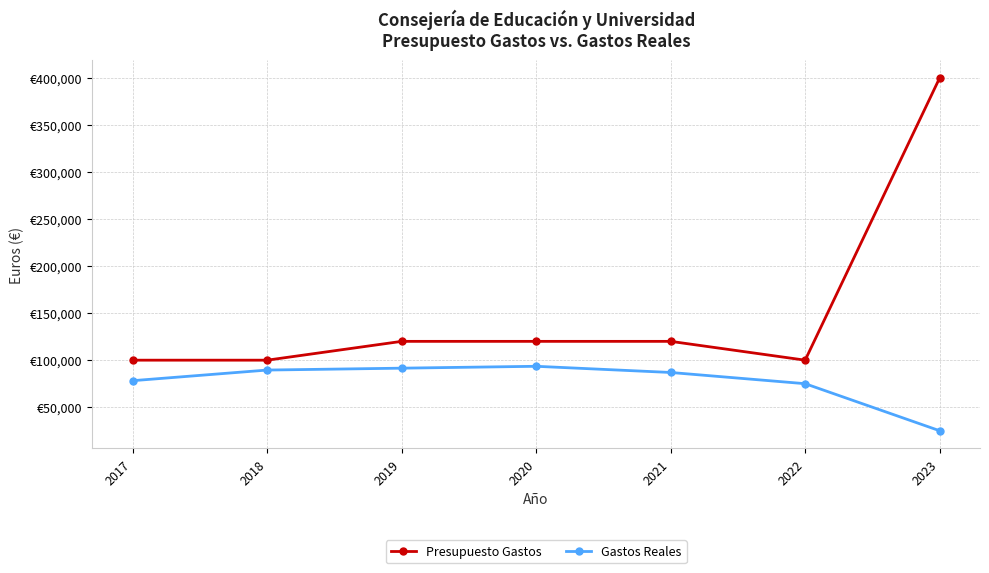

What are all the series names shown in the legend?

Presupuesto Gastos, Gastos Reales